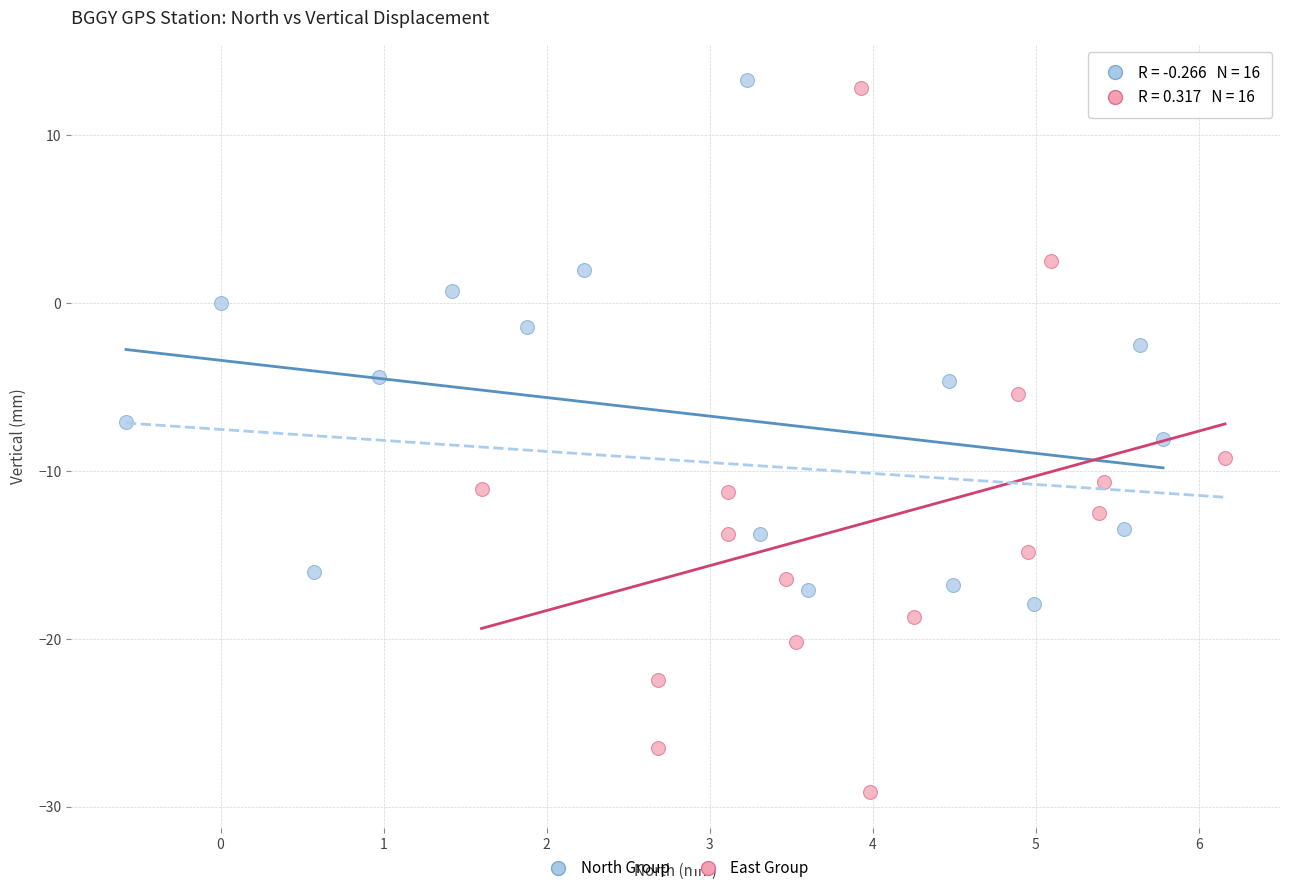

Which series has the widest spread of Y values?

East Group